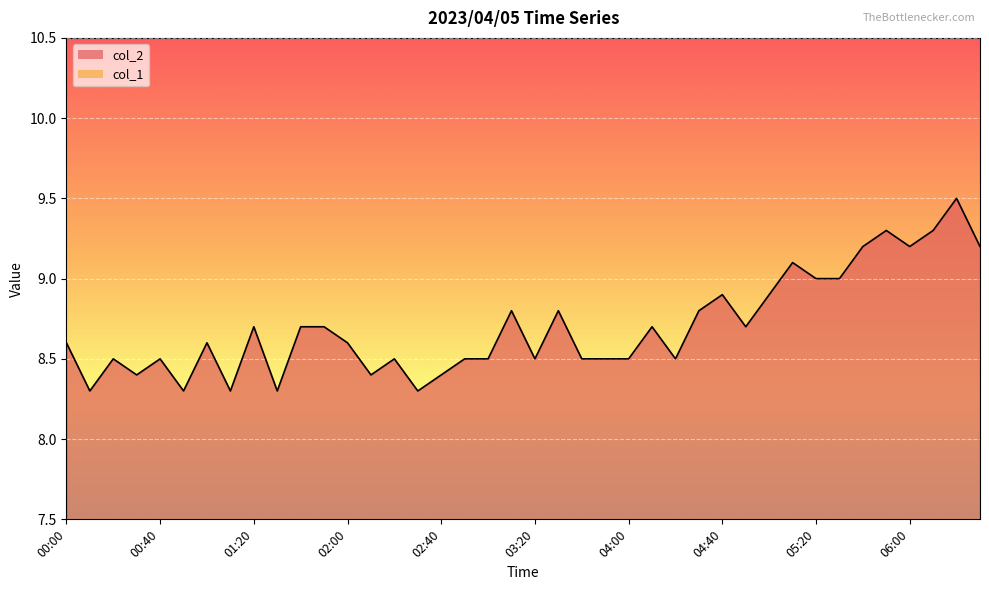

Reading left to right, list all the values displayed in this chart.

00:00=8.6	00:10=8.3	00:20=8.5	00:30=8.4	00:40=8.5	00:50=8.3	01:00=8.6	01:10=8.3	01:20=8.7	01:30=8.3	01:40=8.7	01:50=8.7	02:00=8.6	02:10=8.4	02:20=8.5	02:30=8.3	02:40=8.4	02:50=8.5	03:00=8.5	03:10=8.8	03:20=8.5	03:30=8.8	03:40=8.5	03:50=8.5	04:00=8.5	04:10=8.7	04:20=8.5	04:30=8.8	04:40=8.9	04:50=8.7	05:00=8.9	05:10=9.1	05:20=9.0	05:30=9.0	05:40=9.2	05:50=9.3	06:00=9.2	06:10=9.3	06:20=9.5	06:30=9.2